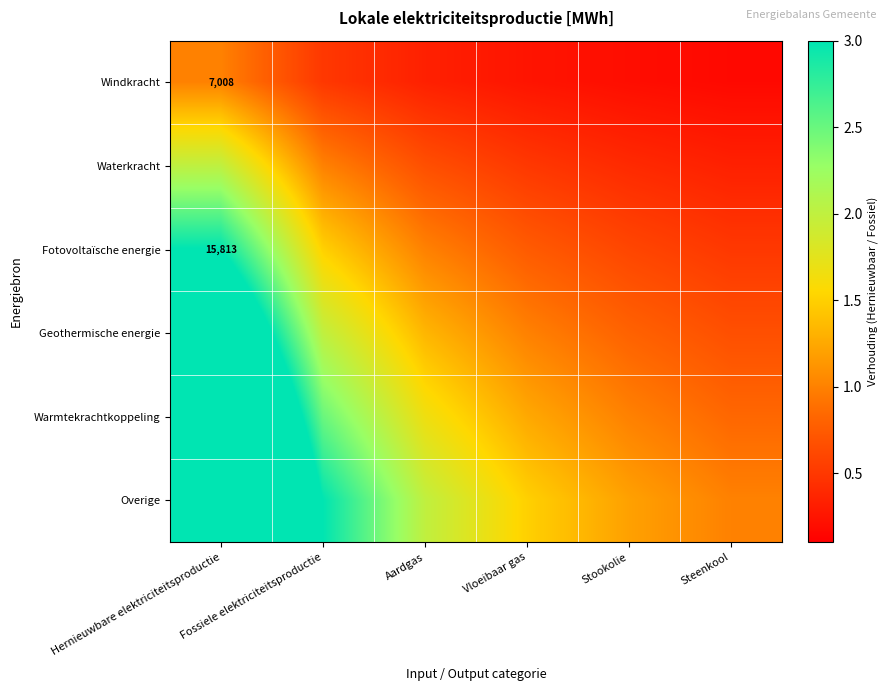

At which label does Waterkracht reach its minimum?

Steenkool